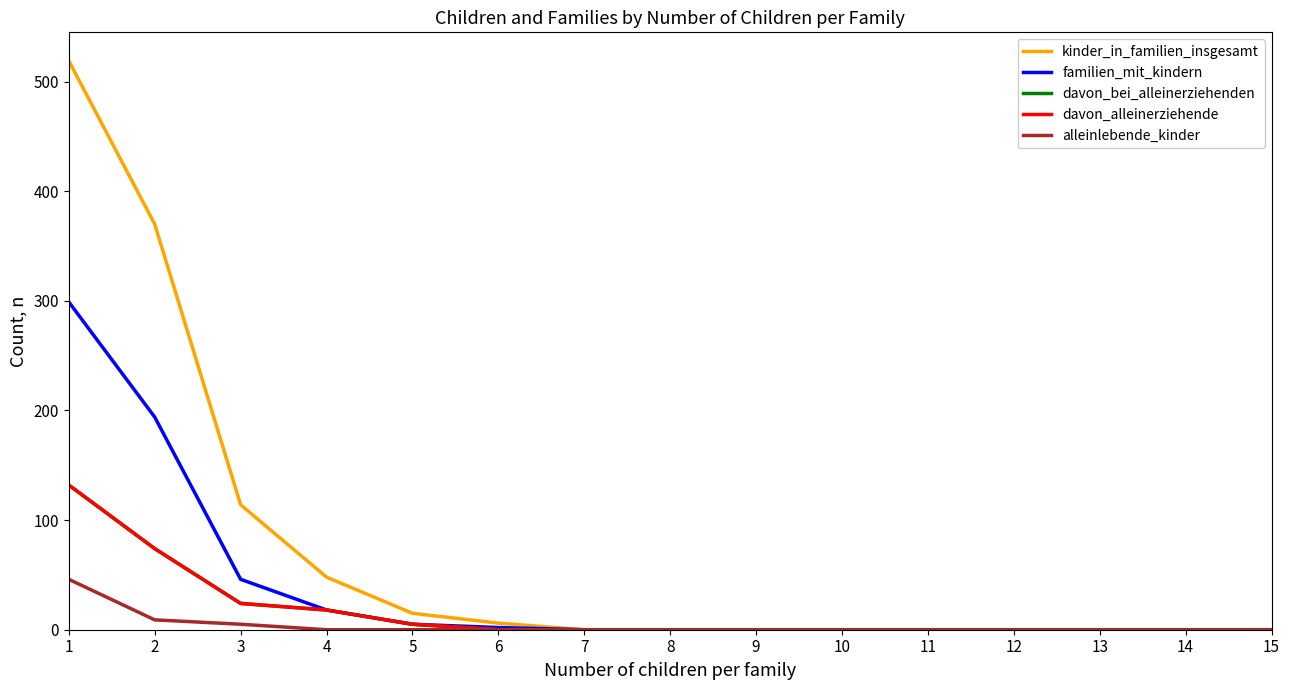

At which category does the chart reach its minimum across all series?

7